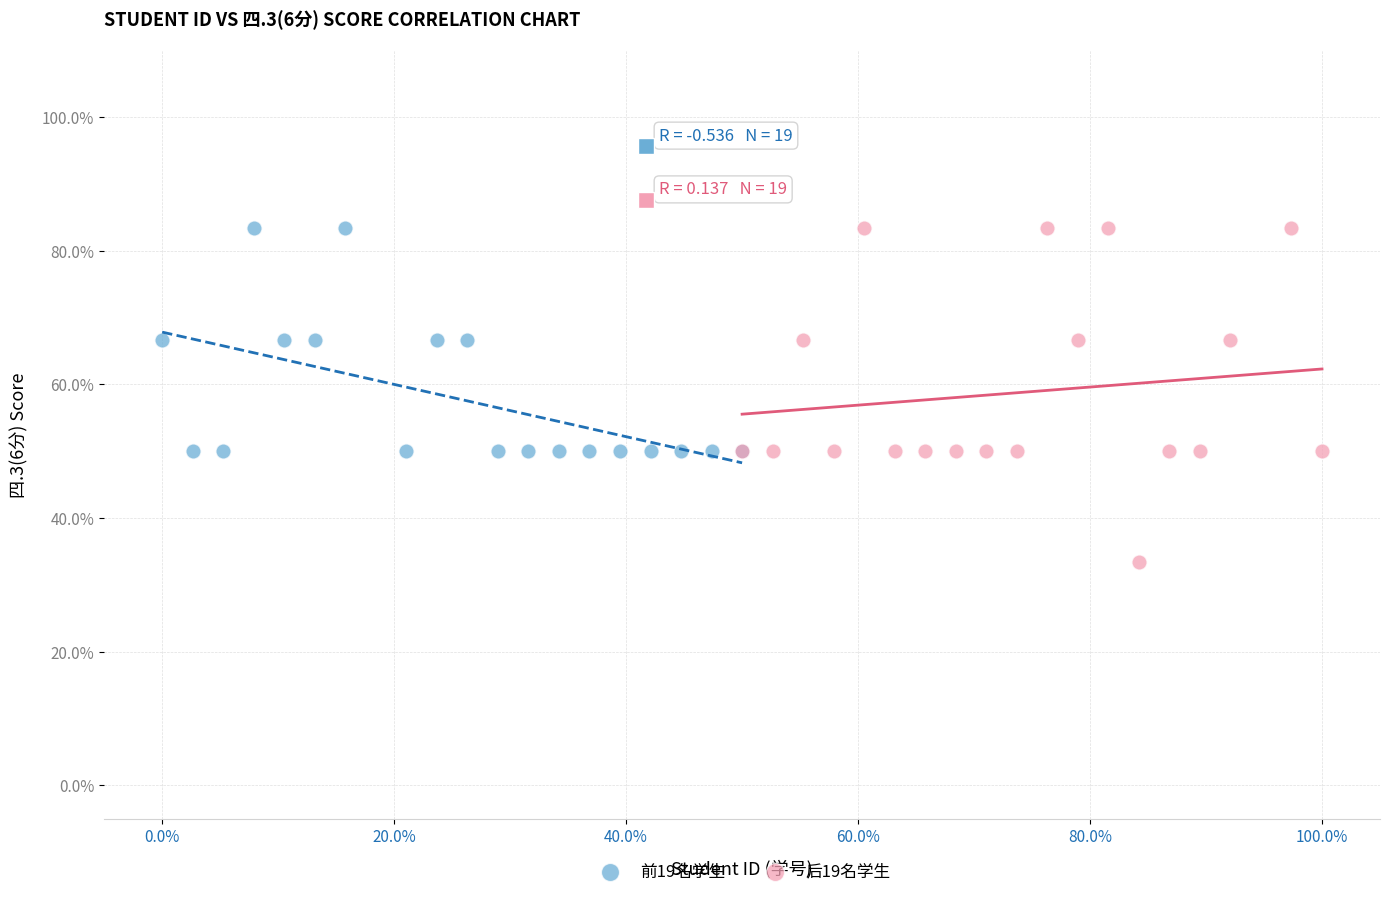

What are all the series names shown in the legend?

前19名学生, 后19名学生